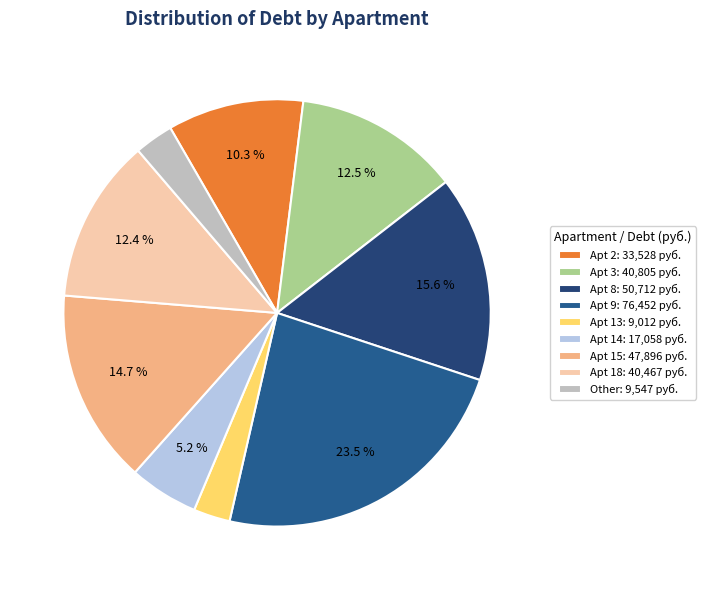

How many slices are in this pie chart?

9